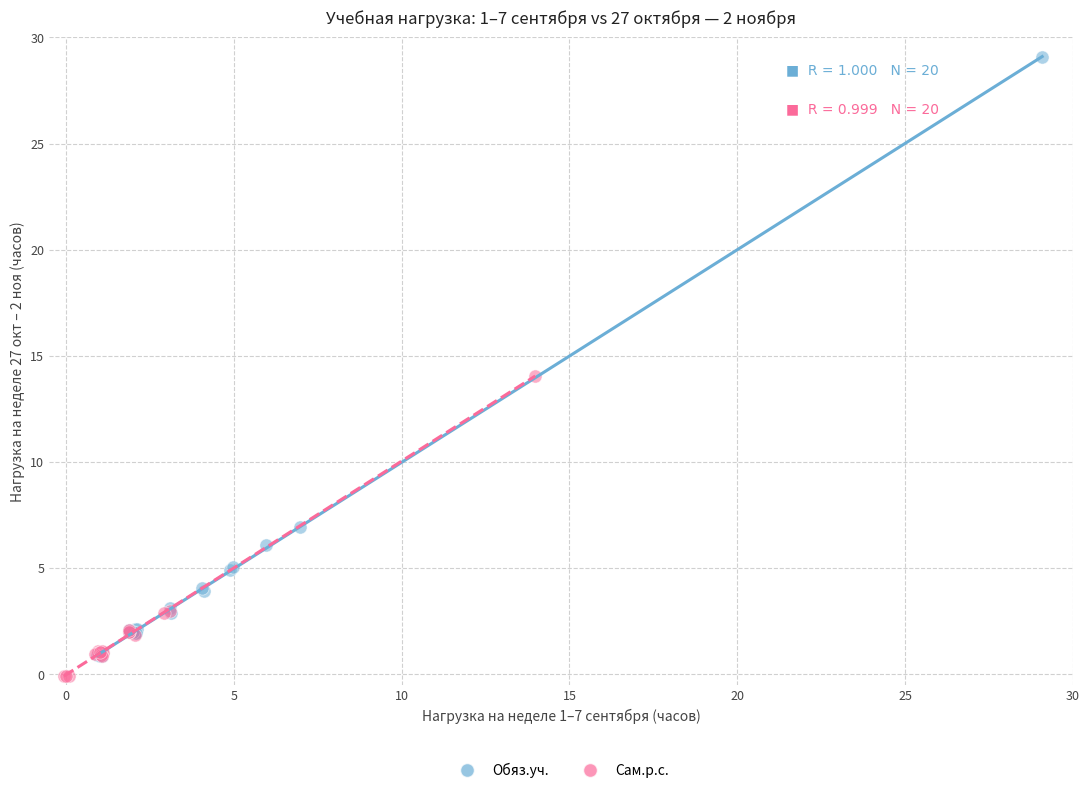

Which series has the widest spread of Y values?

Обяз.уч.